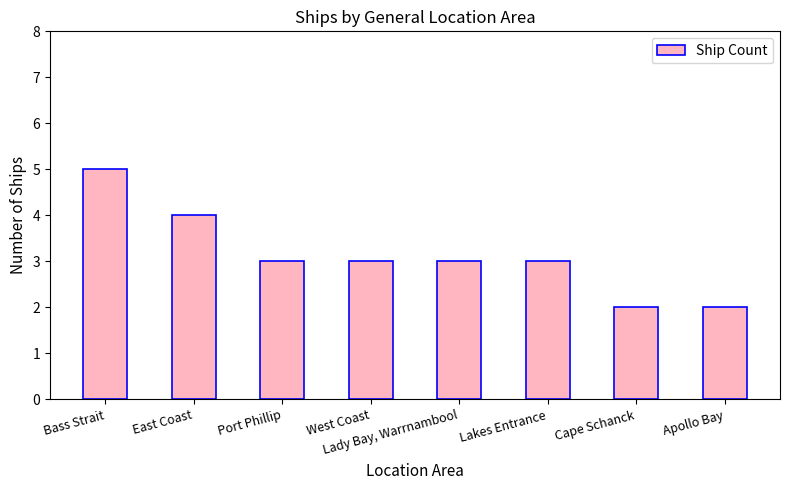

What is the label of the 4th bar from the right?

Lady Bay, Warrnambool